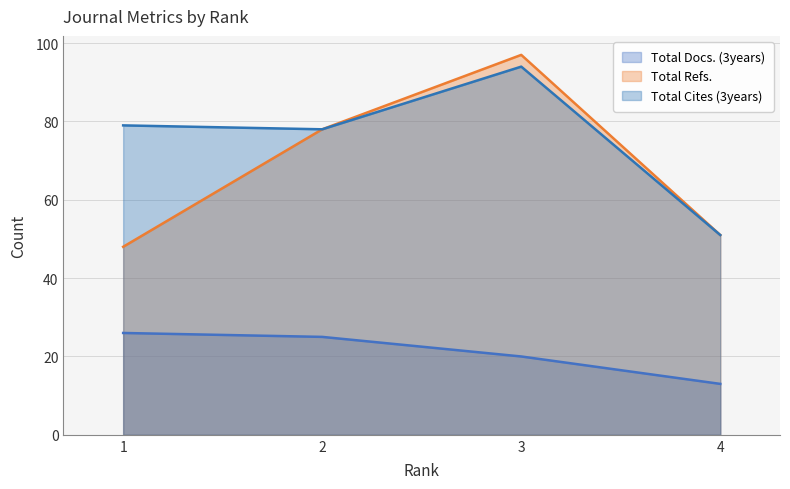

List the series in order of their peak value, highest first.

Total Refs., Total Cites (3years), Total Docs. (3years)